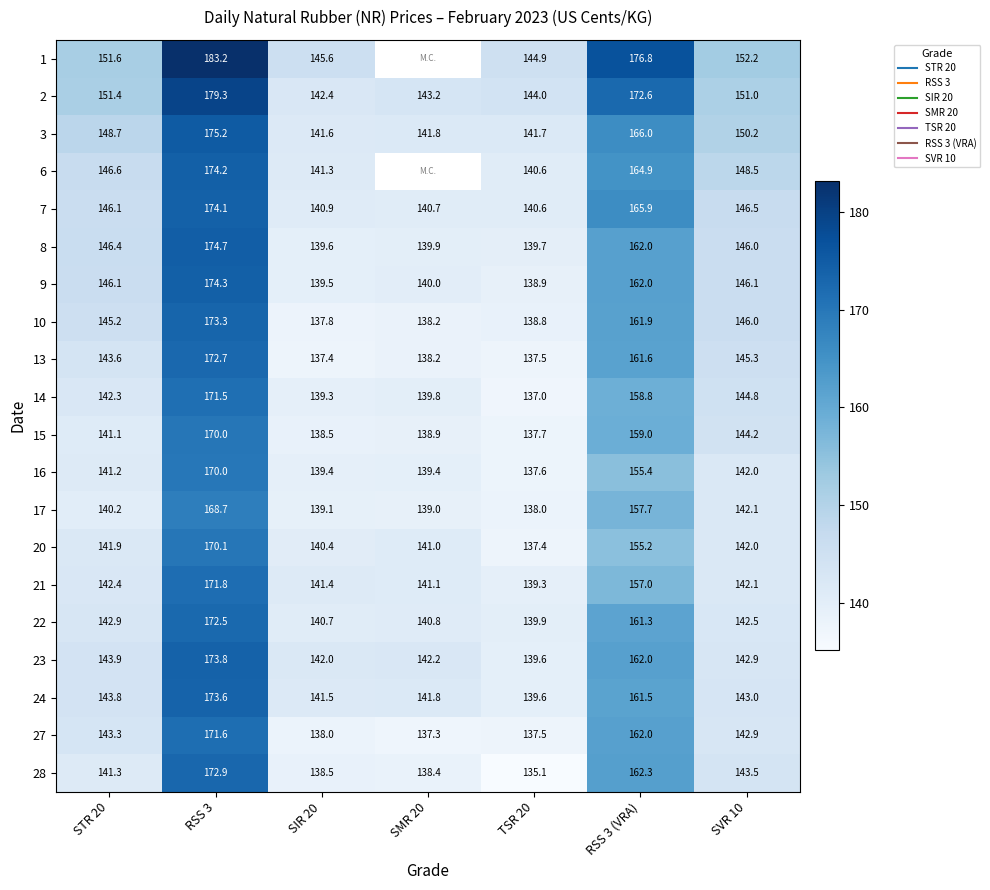

Count the number of data series in this chart.

20